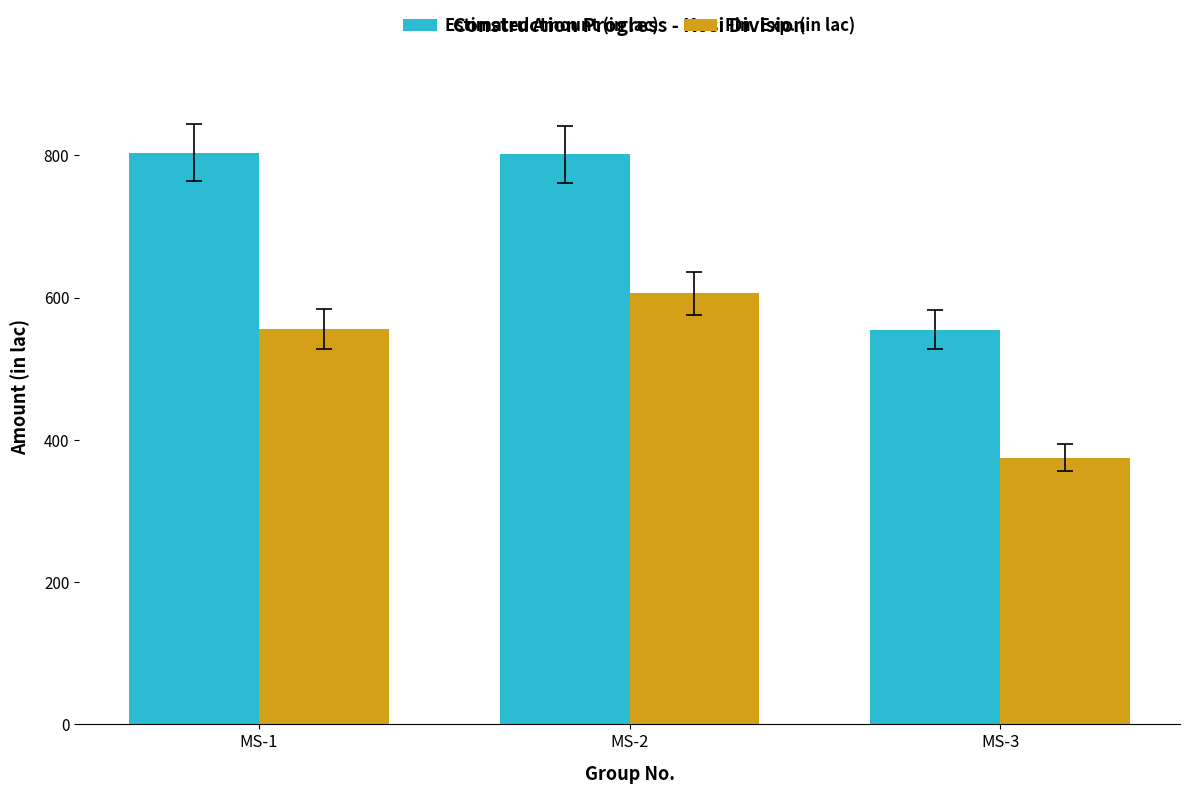

Which category has the lowest value across all series?

MS-3